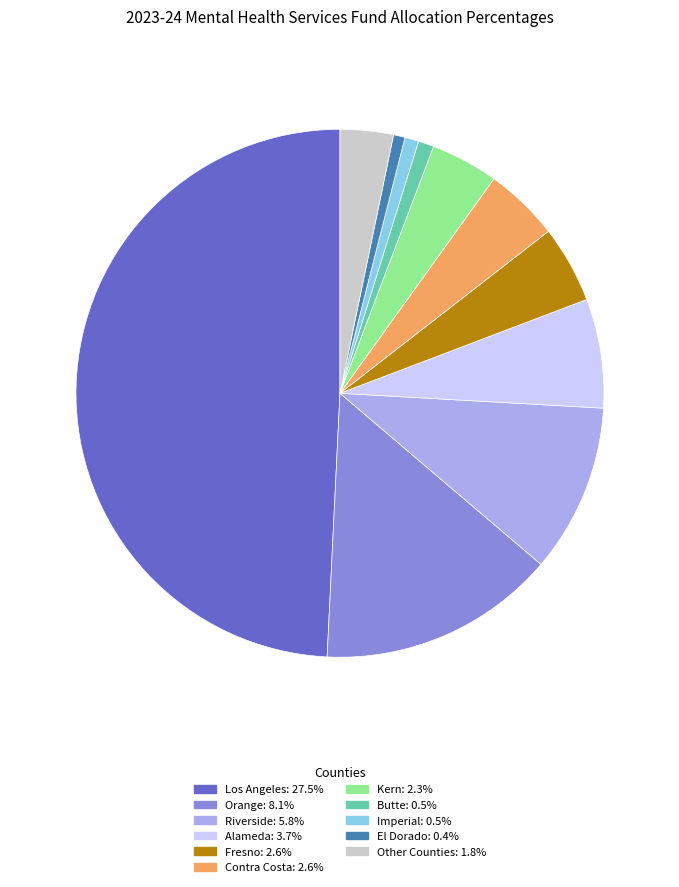

Does El Dorado: 0.4% represent more than half of the total?

No